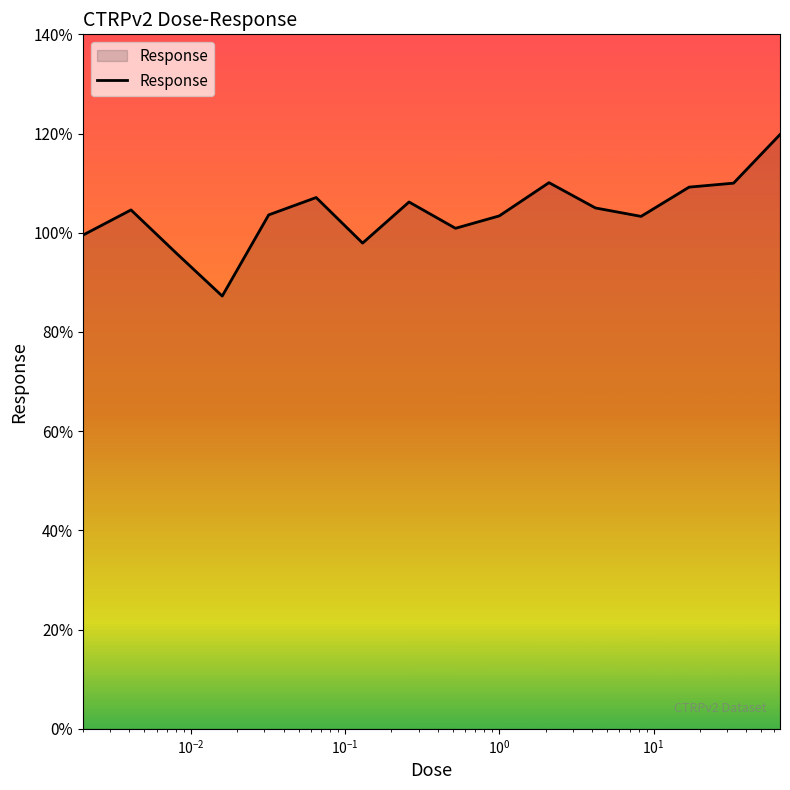

What is the difference between the maximum and minimum values?

32.6